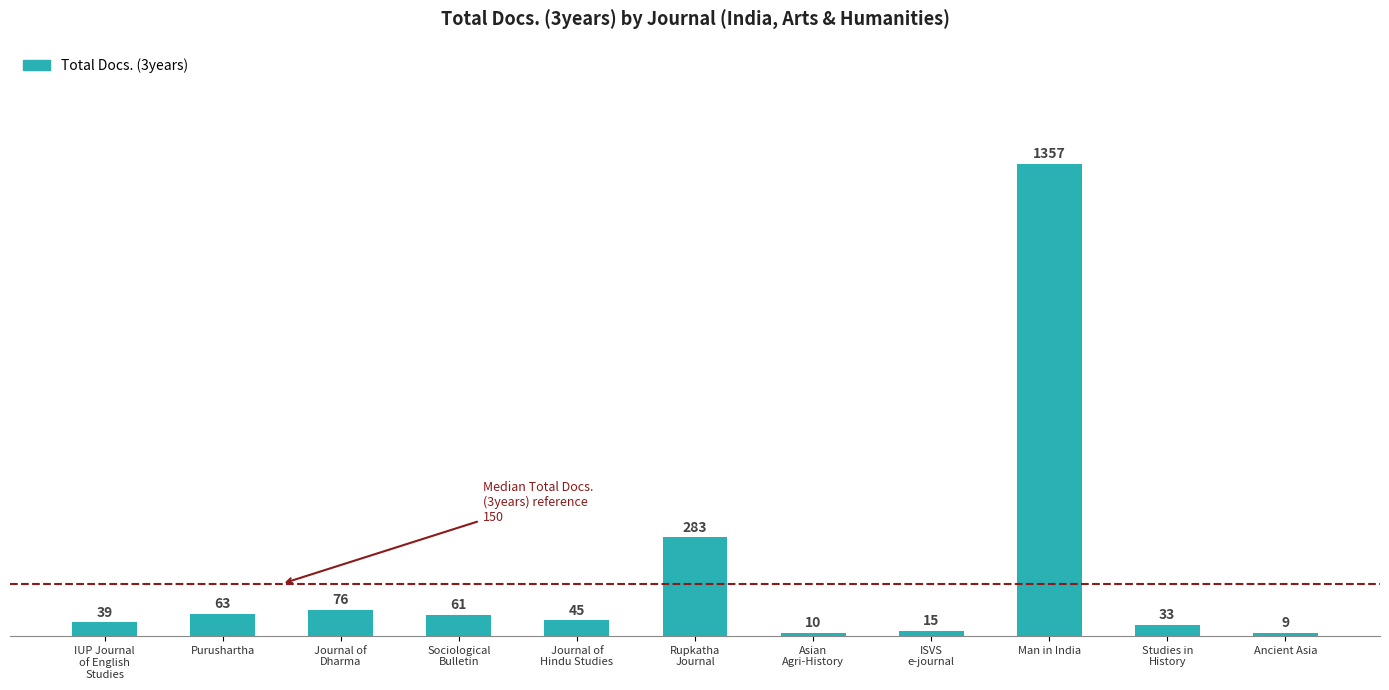

Rank the categories by value from lowest to highest.

Ancient Asia, Asian
Agri-History, ISVS
e-journal, Studies in
History, IUP Journal
of English
Studies, Journal of
Hindu Studies, Sociological
Bulletin, Purushartha, Journal of
Dharma, Rupkatha
Journal, Man in India